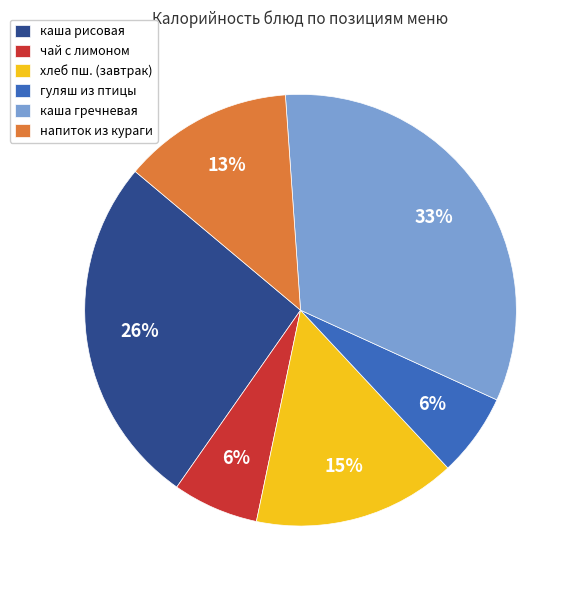

To the nearest percent, what is the difference between the каша рисовая and чай с лимоном slice percentages?

20%